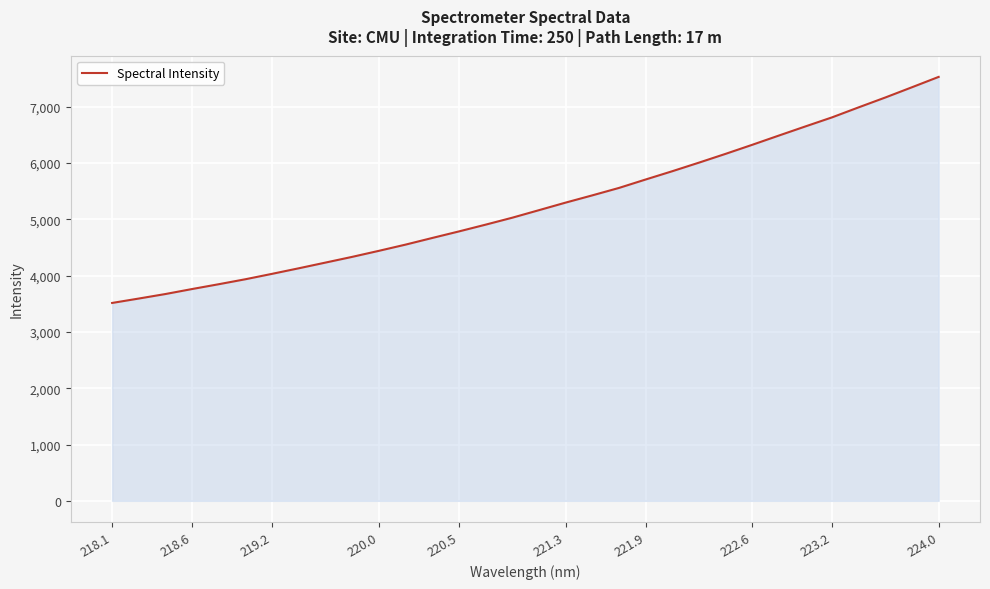

What is the difference between the maximum and minimum values?

4013.8